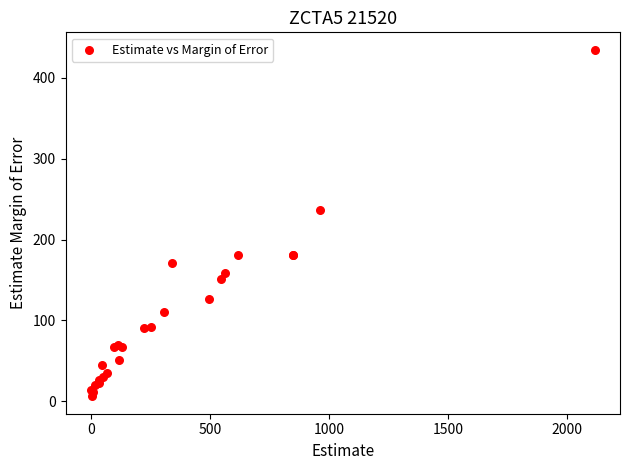

What Y value in the scatter plot is closest to 220?

237